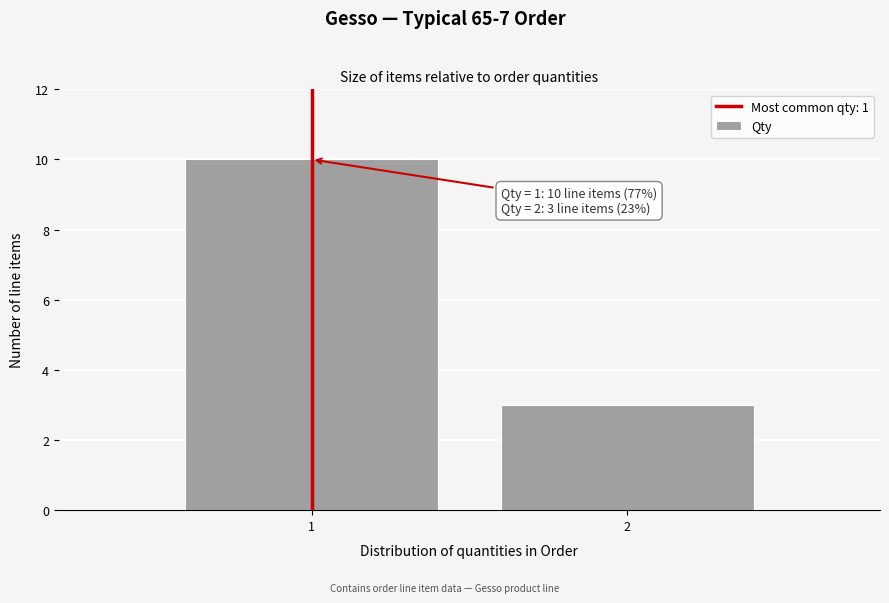

Reading left to right, extract all data points from this chart.

10	3